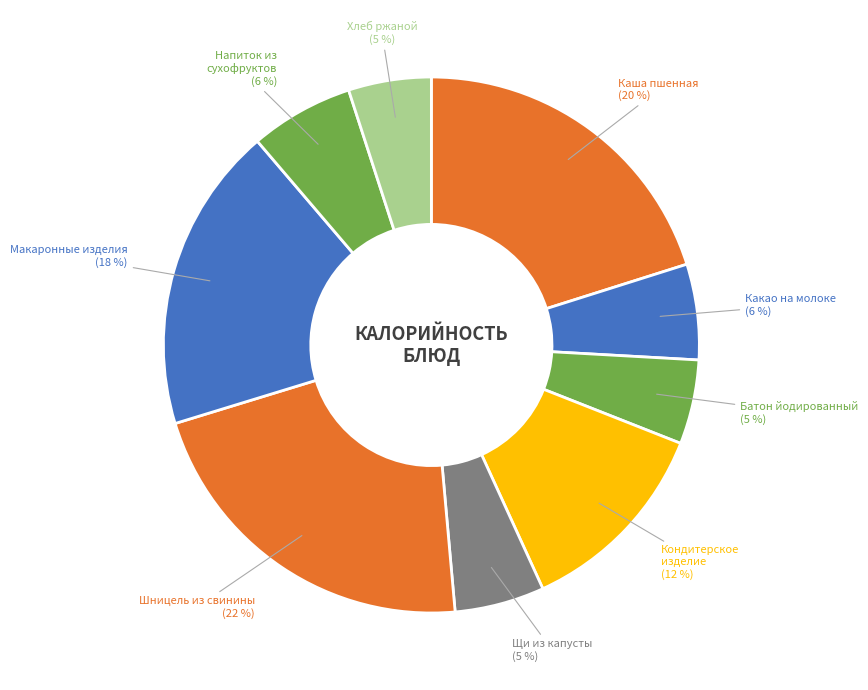

To the nearest percent, what percentage of the pie is Напиток из сухофруктов?

6%